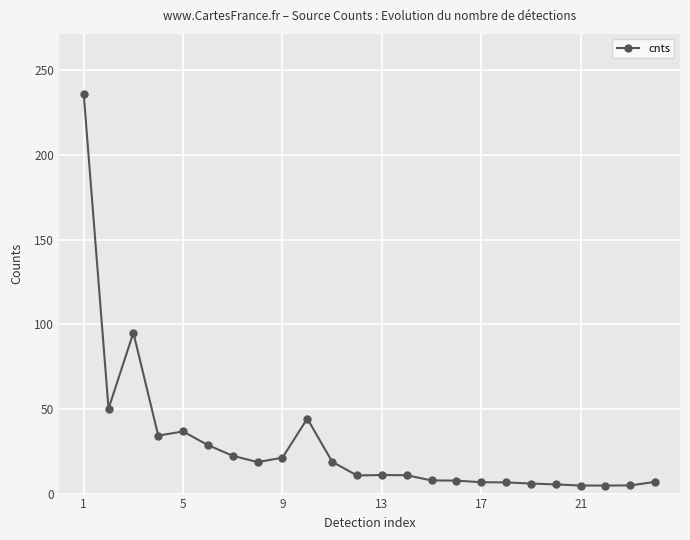

What is the value of the 5th point from the left?

36.7